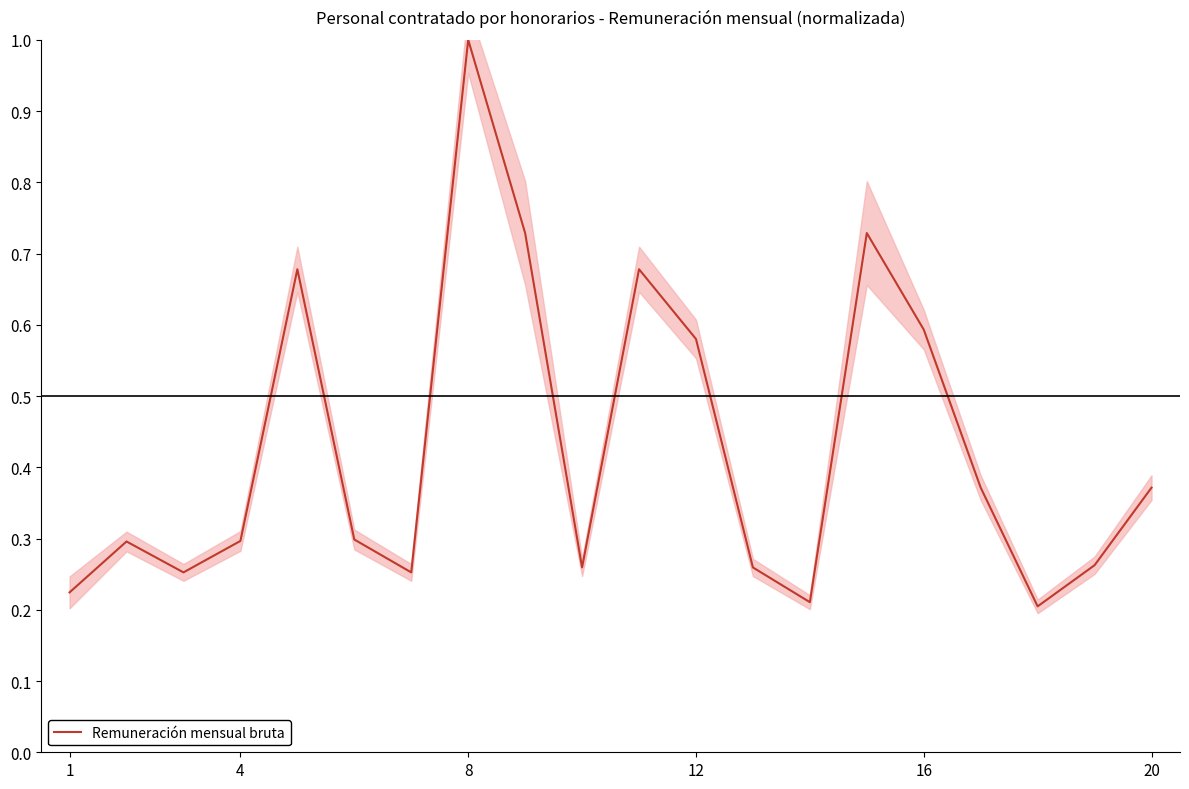

True or false: Remuneración mensual bruta has a value of 0.6 at 16.

True